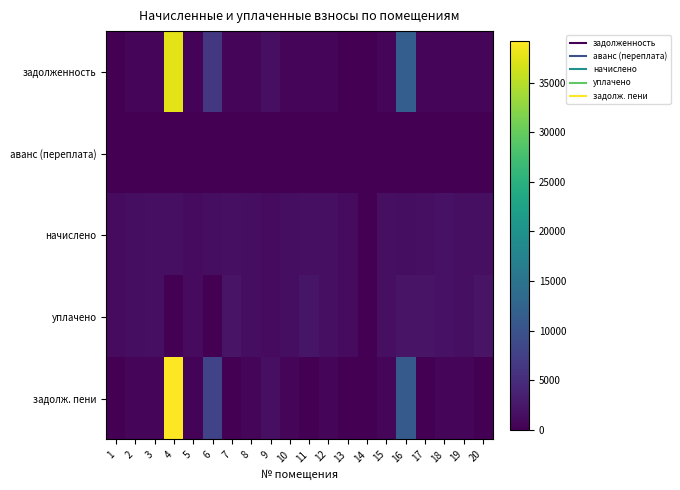

Rank the series at 18 from highest to lowest value.

начислено, уплачено, задолженность, задолж. пени, аванс (переплата)